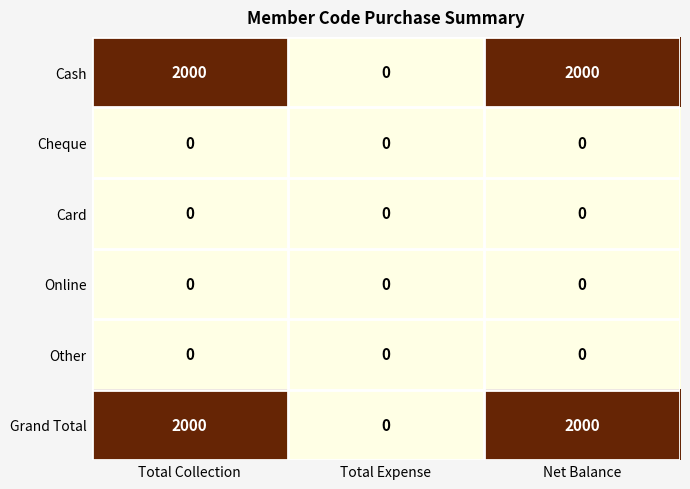

Count the number of data series in this chart.

6